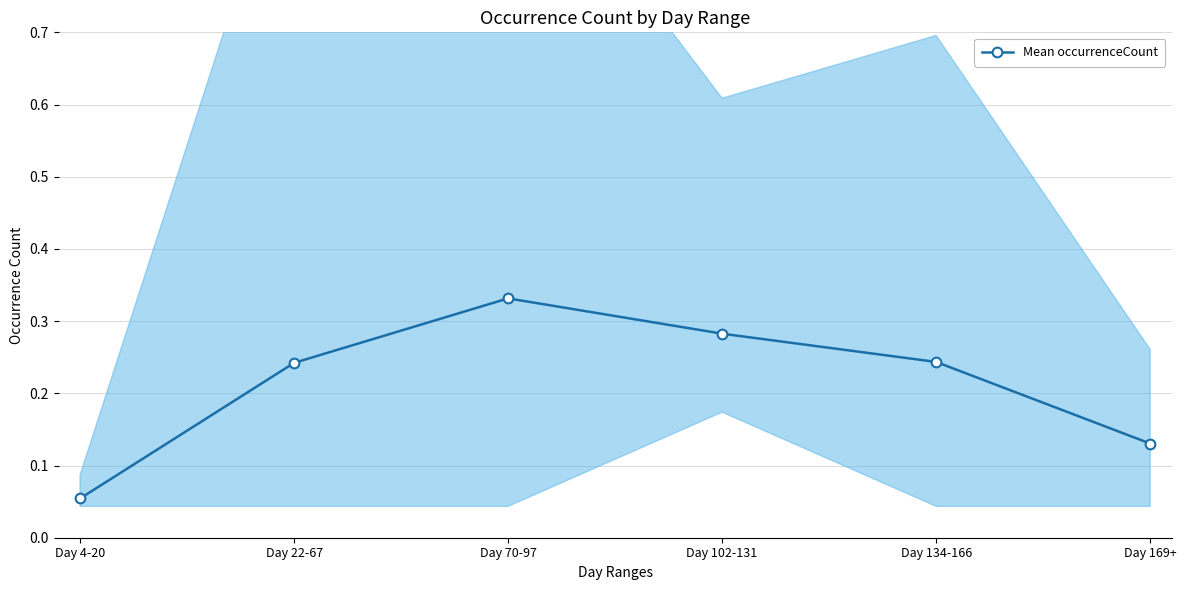

Does the chart have visible grid lines?

Yes